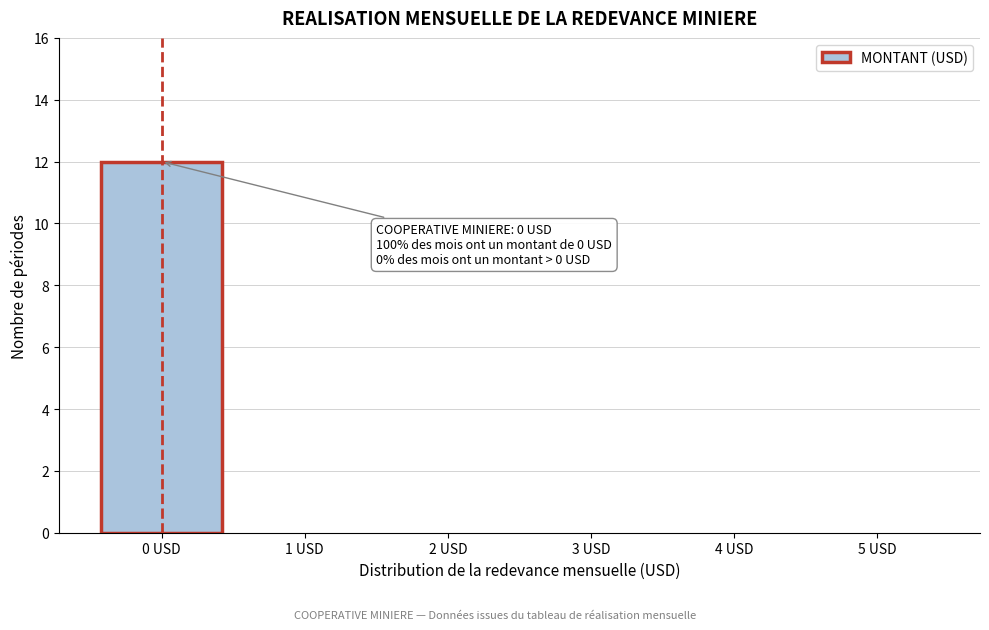

Reading left to right, transcribe all the data shown in this chart.

0 USD=12	1 USD=0	2 USD=0	3 USD=0	4 USD=0	5 USD=0